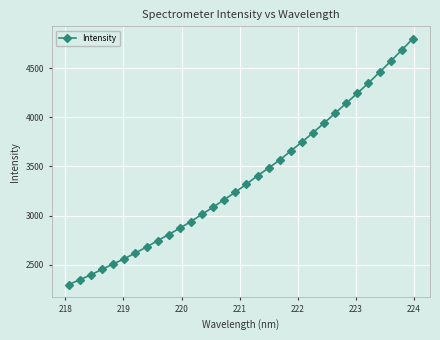

What is the minimum value shown in the chart?

2298.1